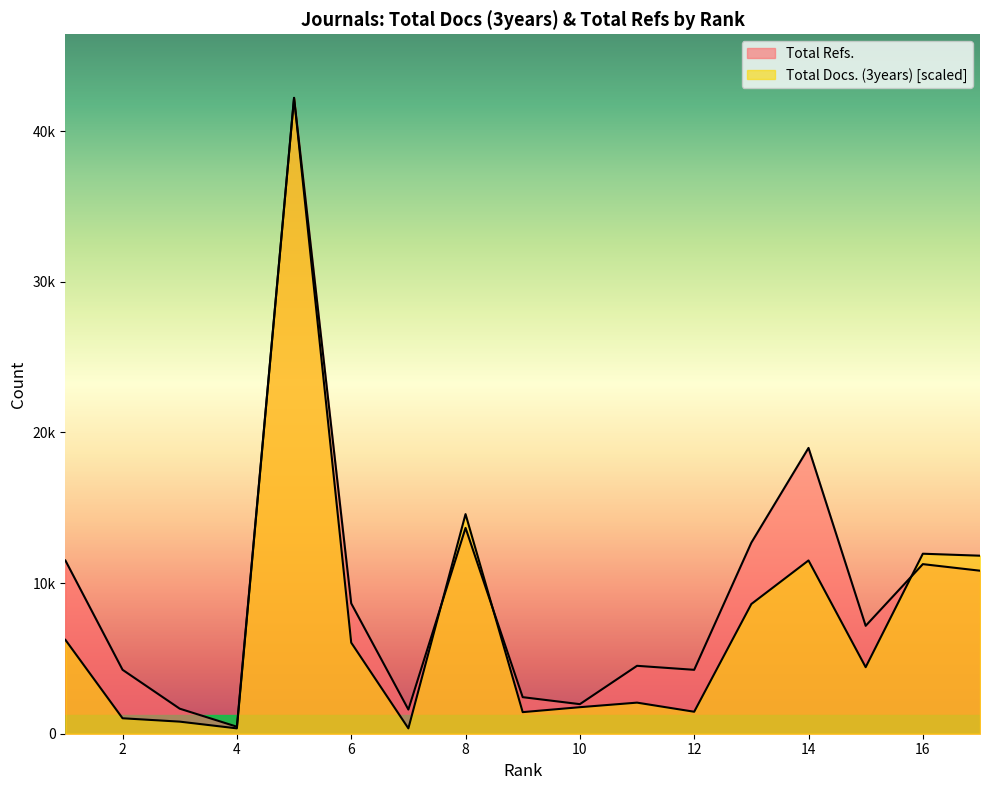

What is the minimum value shown in the chart?

354.8